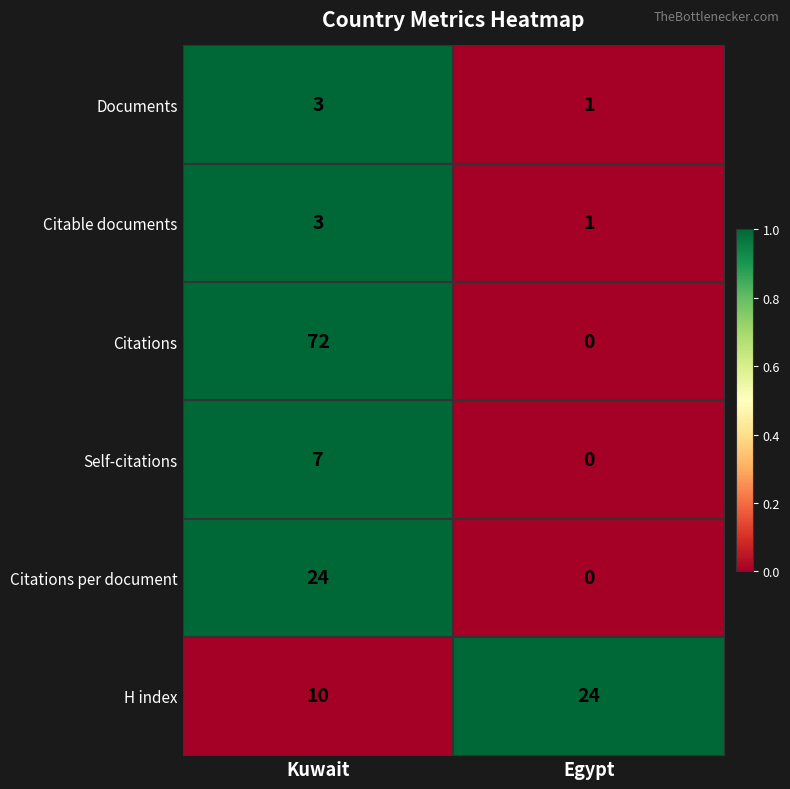

List the labels in order of H index value, smallest first.

Kuwait, Egypt